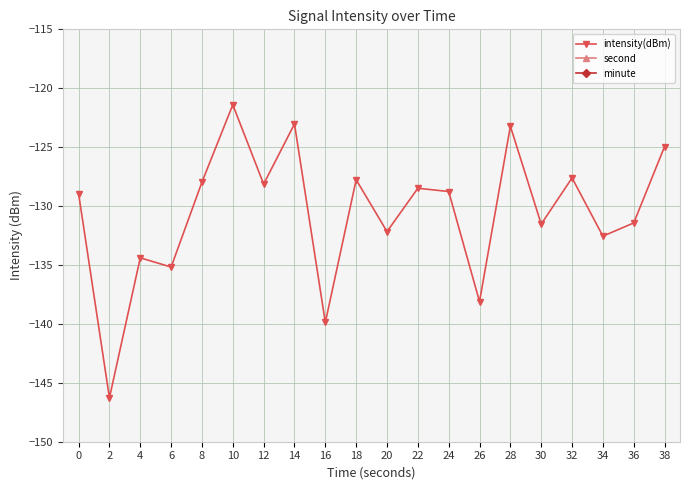

What are all the series names shown in the legend?

intensity(dBm), second, minute